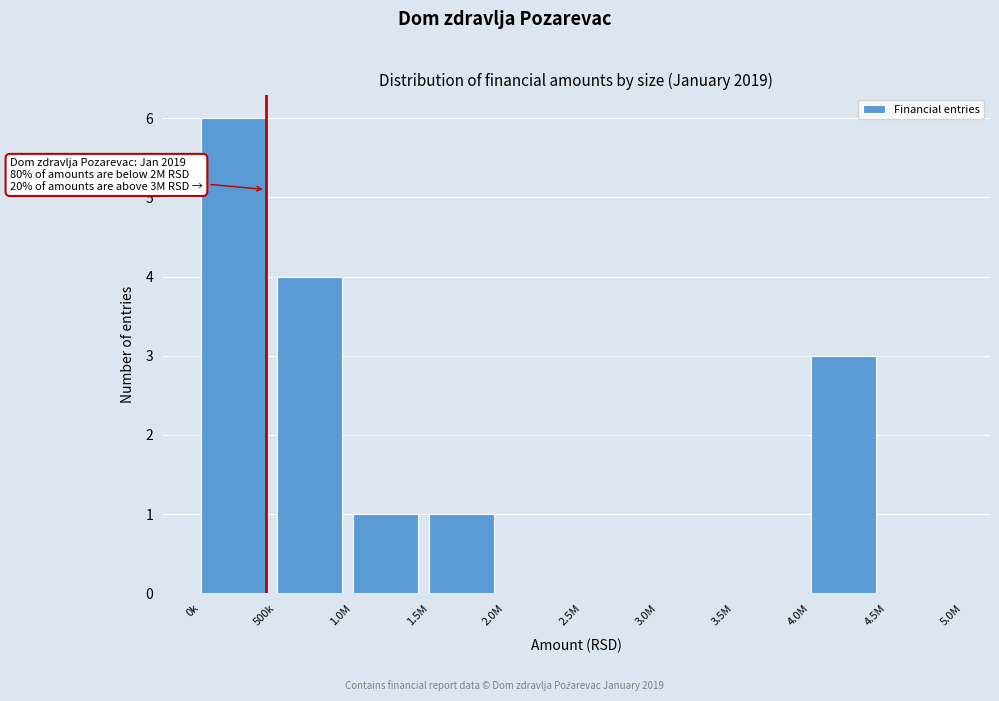

Reading left to right, transcribe all the data shown in this chart.

0k=6	500k=4	1.0M=1	1.5M=1	2.0M=0	2.5M=0	3.0M=0	3.5M=0	4.0M=3	4.5M=0